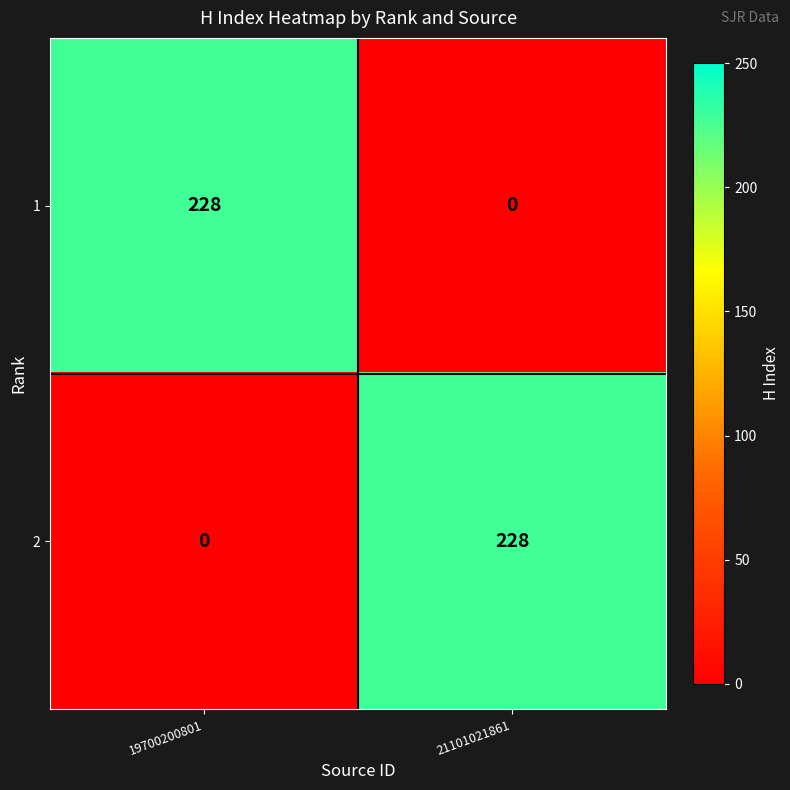

Reading right to left, transcribe all the data shown in this chart.

1: 21101021861=0	19700200801=228
2: 21101021861=228	19700200801=0